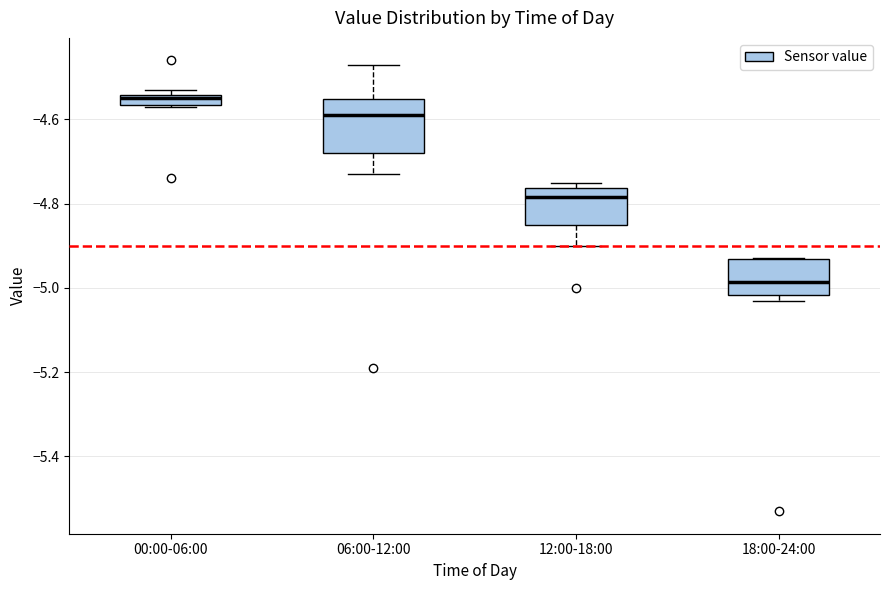

Which box's median line is the highest?

00:00-06:00